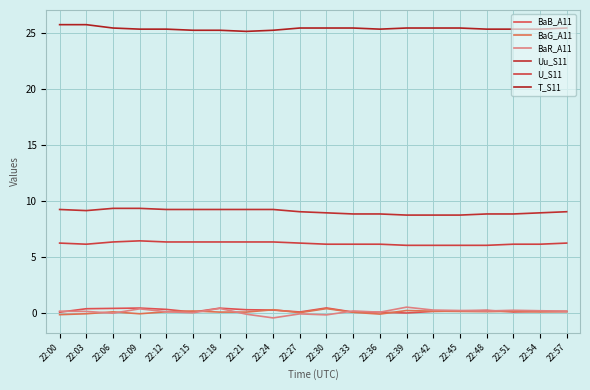

Is the value of BaG_A11 at 22:33 greater than the value of U_S11 at 22:30?

No